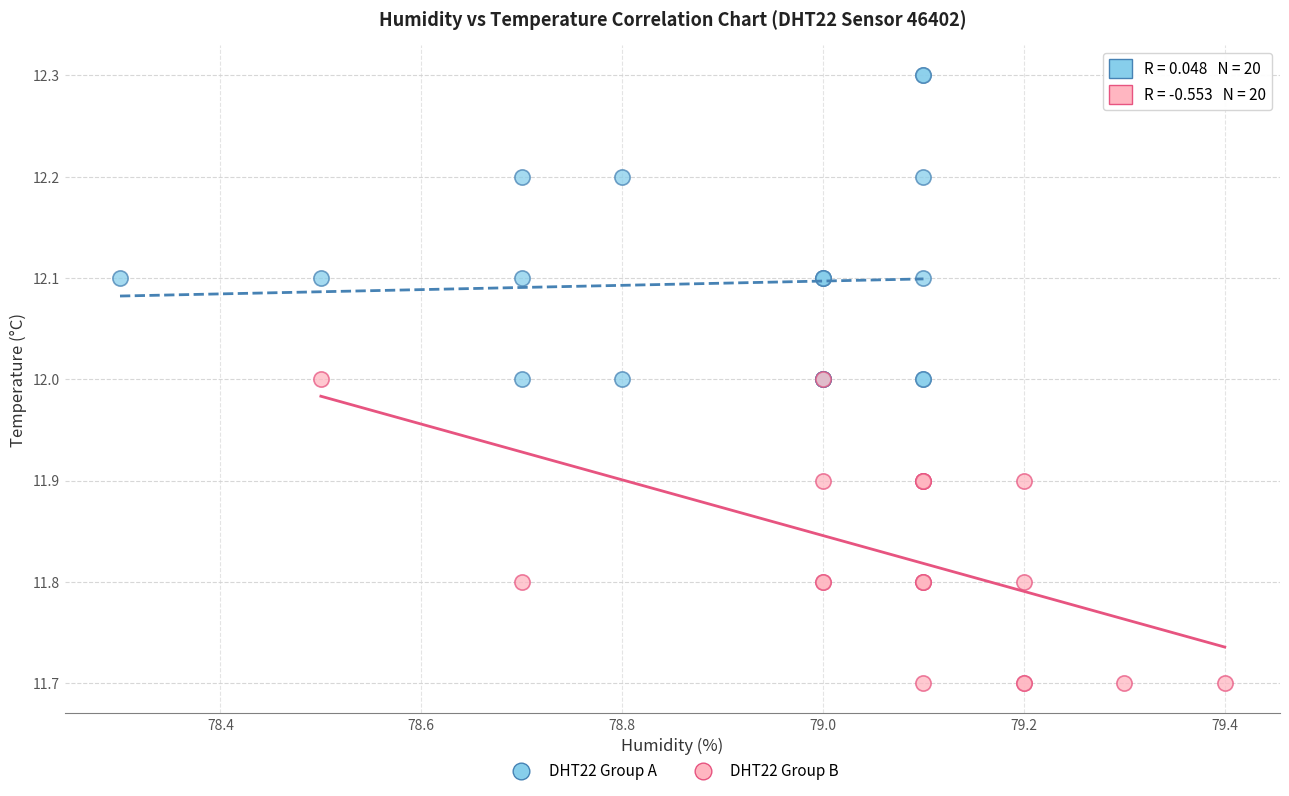

Which series reaches the maximum Y coordinate?

DHT22 Group A